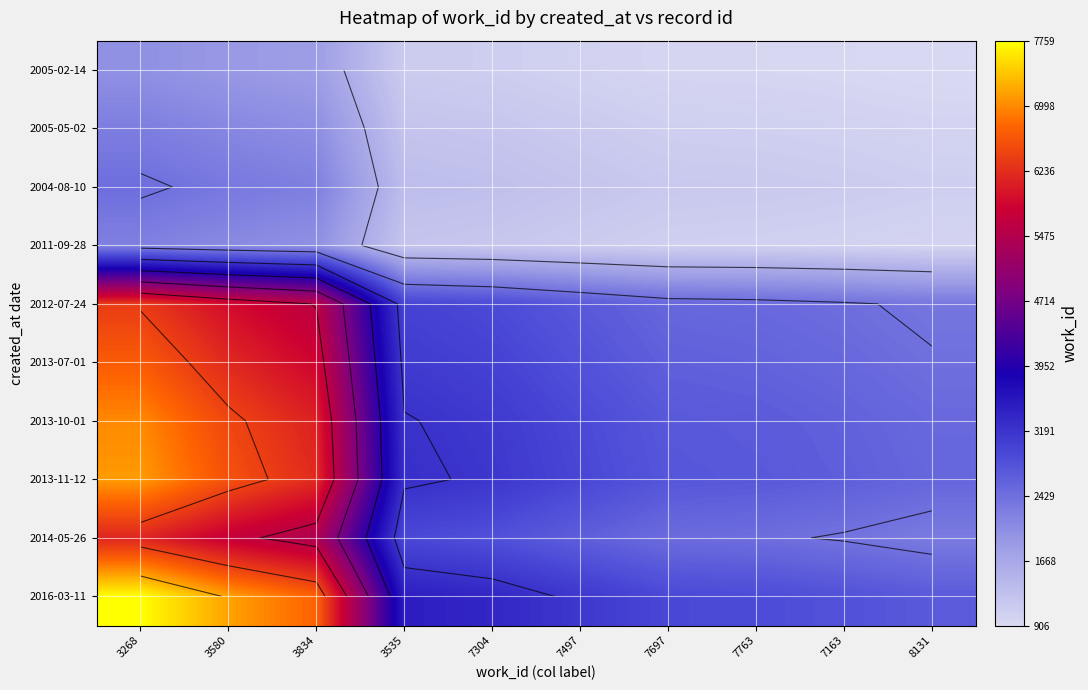

At which label does 2013-11-12 reach its minimum?

8131